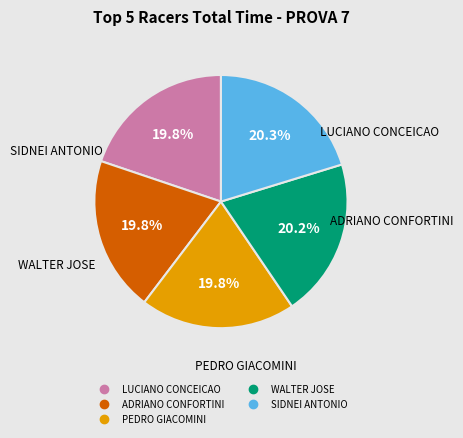

What is the ratio of the value at PEDRO GIACOMINI to the value at WALTER JOSE?

1.0